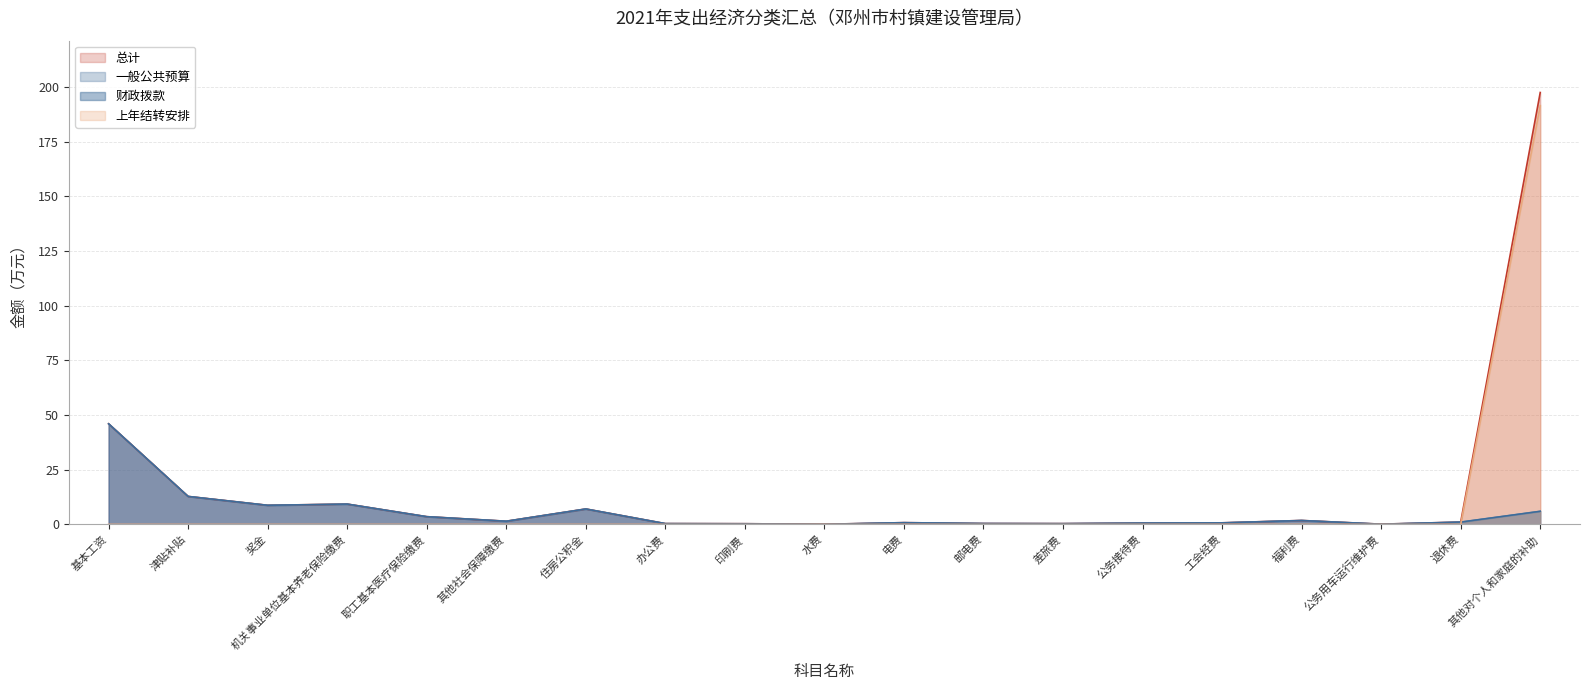

True or false: 一般公共预算 and 总计 cross at least once.

False